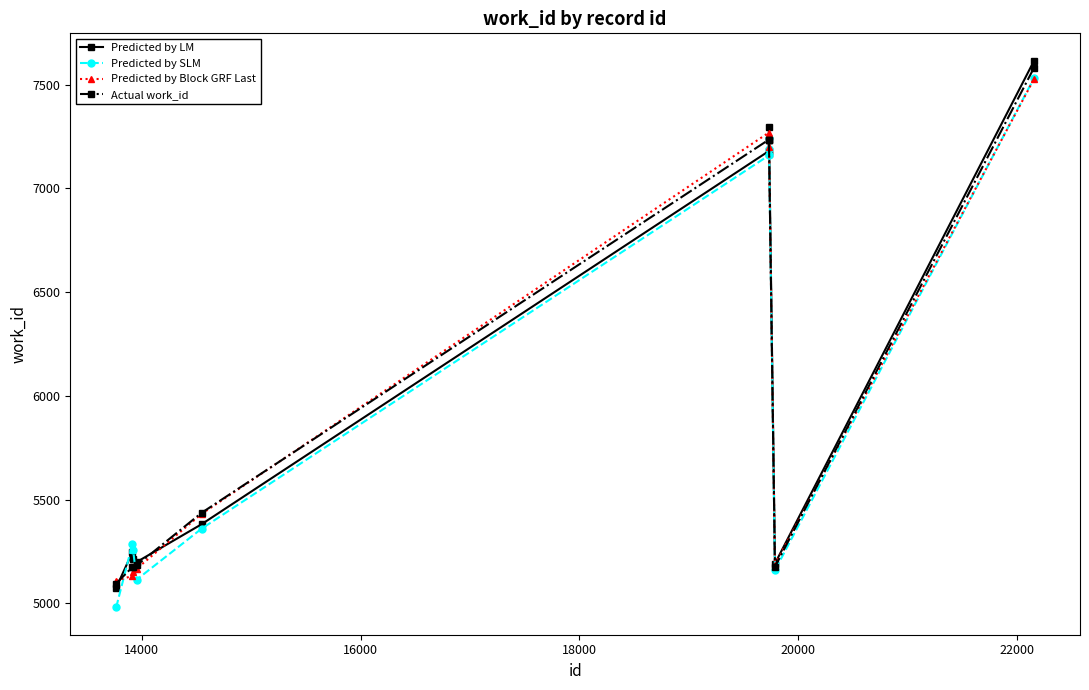

Which series has the widest spread of values?

Predicted by SLM